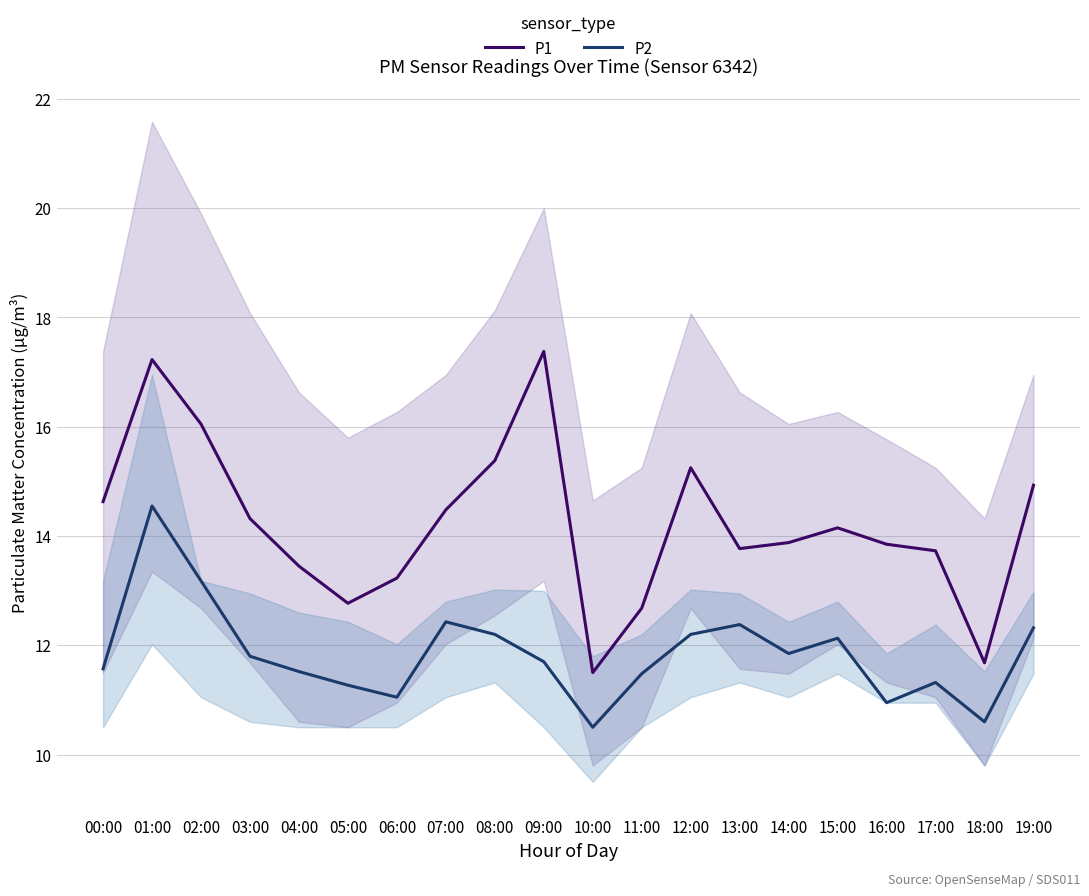

Reading right to left, what are all the values shown in this chart?

P1: 14.9	11.7	13.7	13.8	14.2	13.9	13.8	15.2	12.7	11.5	17.4	15.4	14.5	13.2	12.8	13.4	14.3	16.1	17.2	14.6
P2: 12.3	10.6	11.3	10.9	12.1	11.8	12.4	12.2	11.5	10.5	11.7	12.2	12.4	11.1	11.3	11.5	11.8	13.2	14.6	11.6